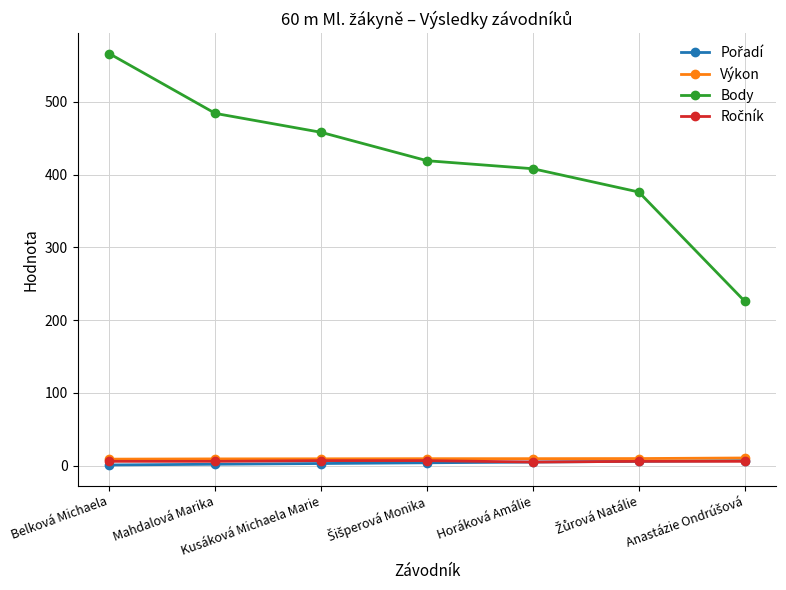

At how many categories does at least one series exceed 292?

6